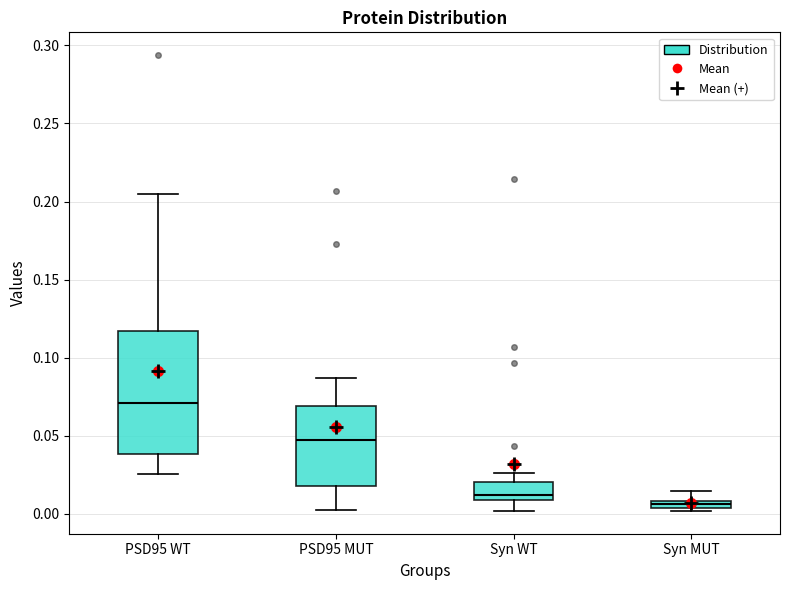

Which box has the highest median line?

PSD95 WT